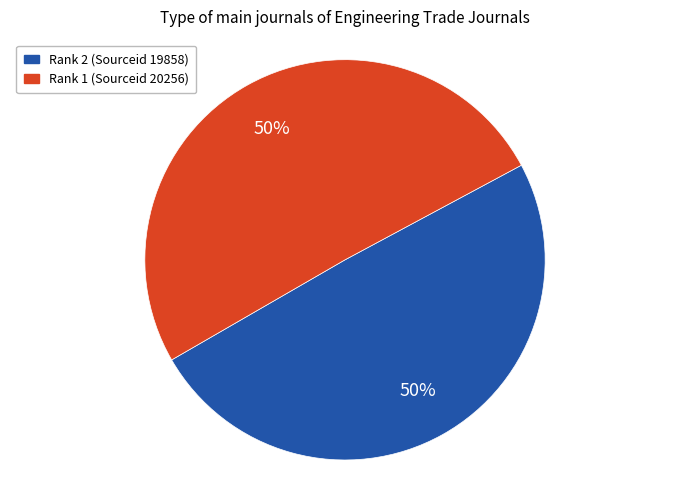

Approximately how many times larger is the value at Rank 2 (Sourceid 19858) compared to Rank 1 (Sourceid 20256)?

1.0